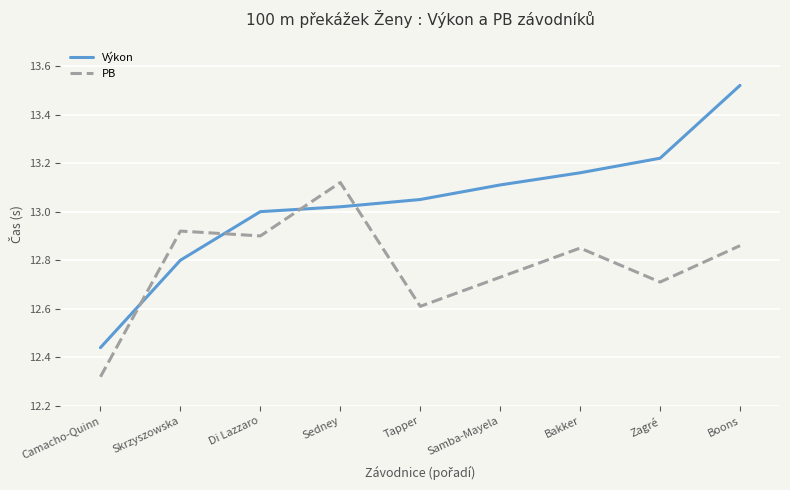

How many lines are shown in the chart?

2